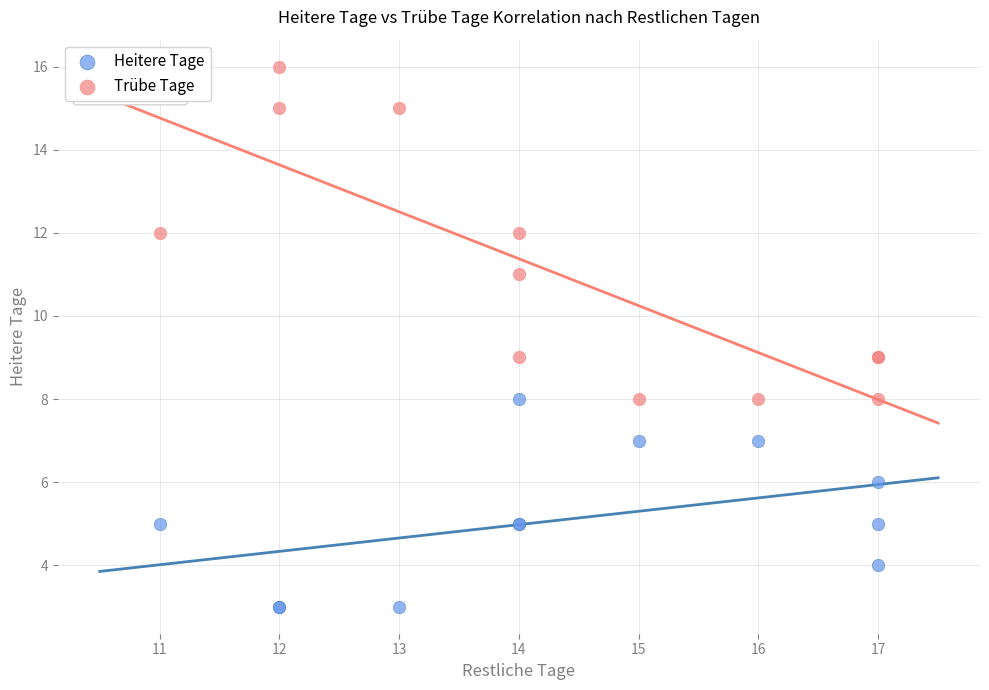

Which series has the largest Y range (max minus min)?

Trübe Tage